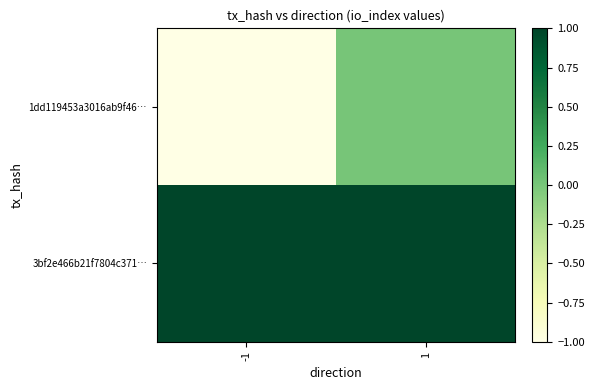

Rank the series at -1 from highest to lowest value.

3bf2e466b21f7804c371…, 1dd119453a3016ab9f46…